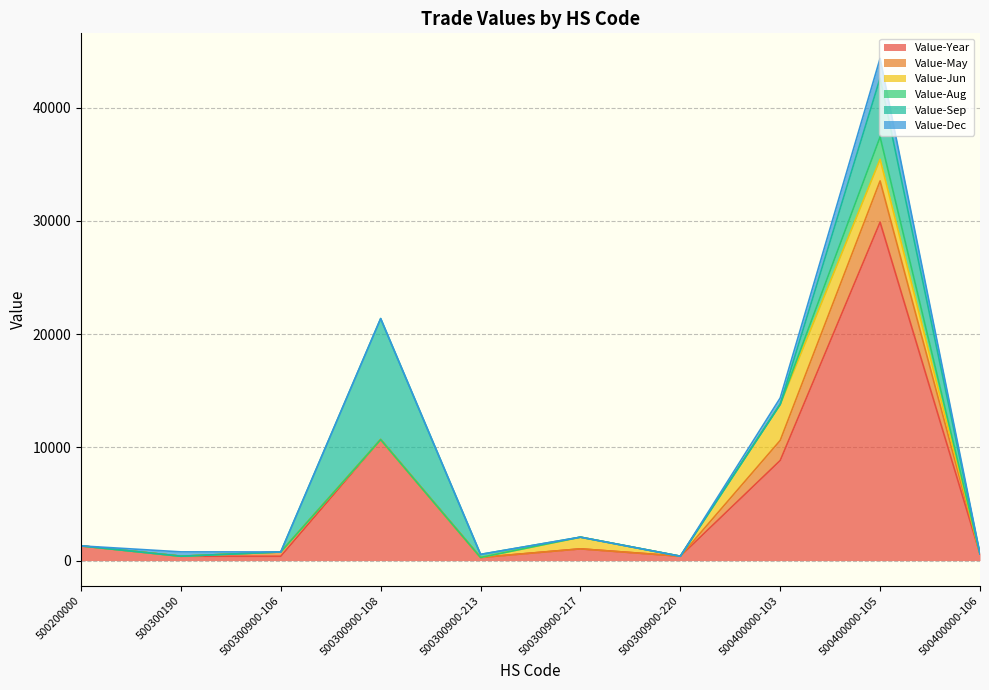

True or false: Value-Dec and Value-Year intersect in this chart.

False